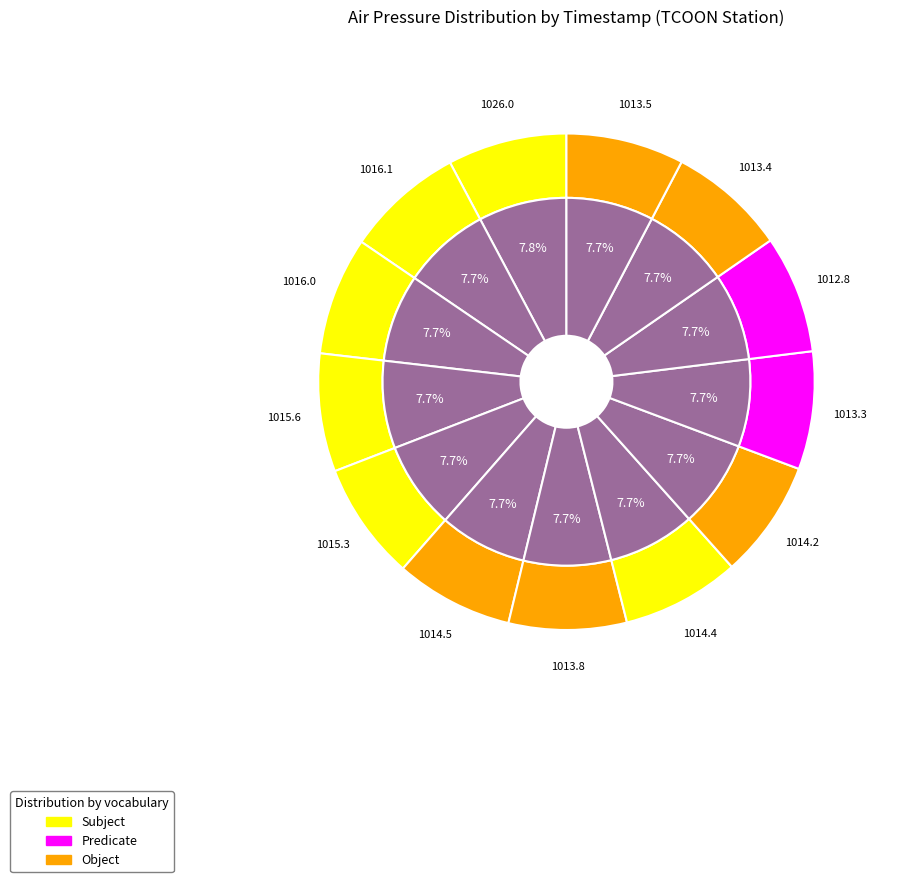

Is 2015-01-22T04:18:00Z the majority of the pie?

No